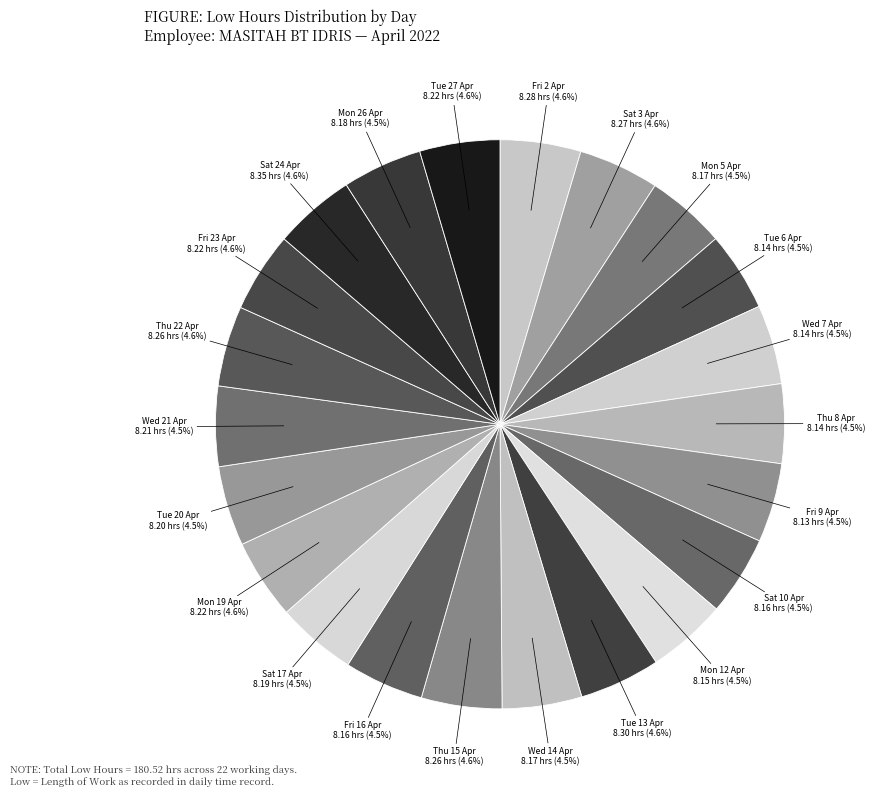

What percentage is NOT represented by Sat 10 Apr?

95.5%